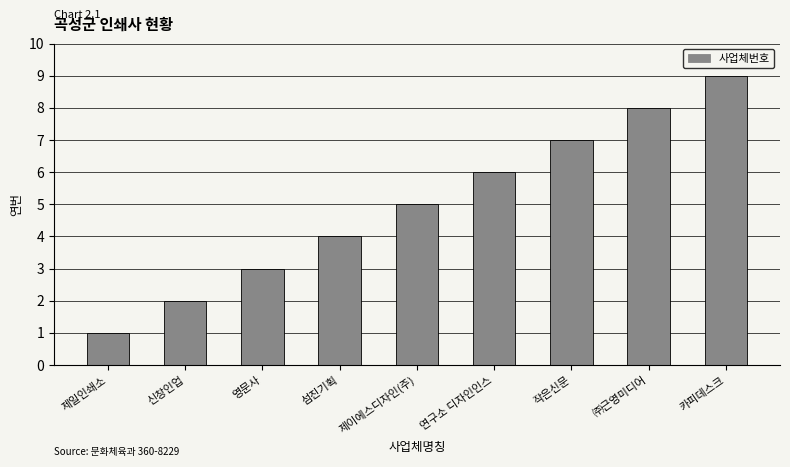

Reading left to right, what are all the values shown in this chart?

제일인쇄소=1	신창인업=2	영문사=3	섬진기획=4	제이에스디자인(주)=5	연구소 디자인인스=6	작은신문=7	㈜근영미디어=8	카피데스크=9